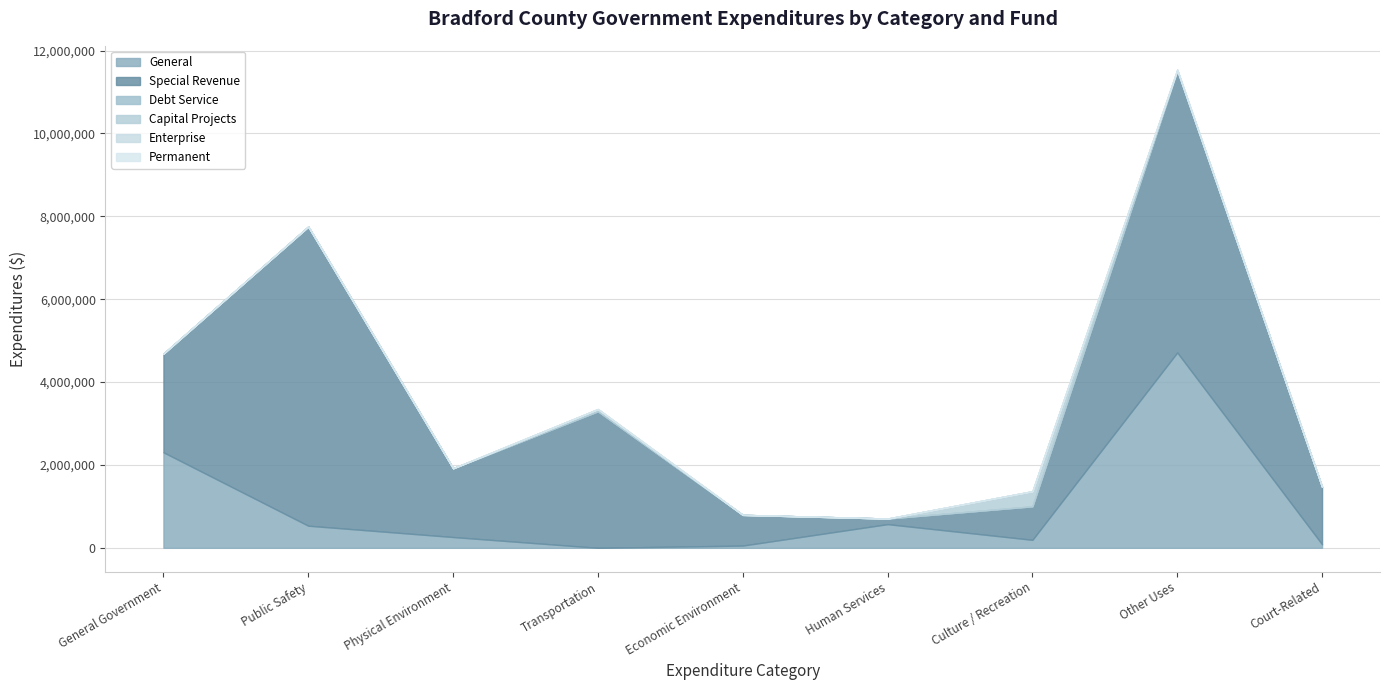

What is the difference between the Special Revenue values at Economic Environment and Physical Environment?

918606